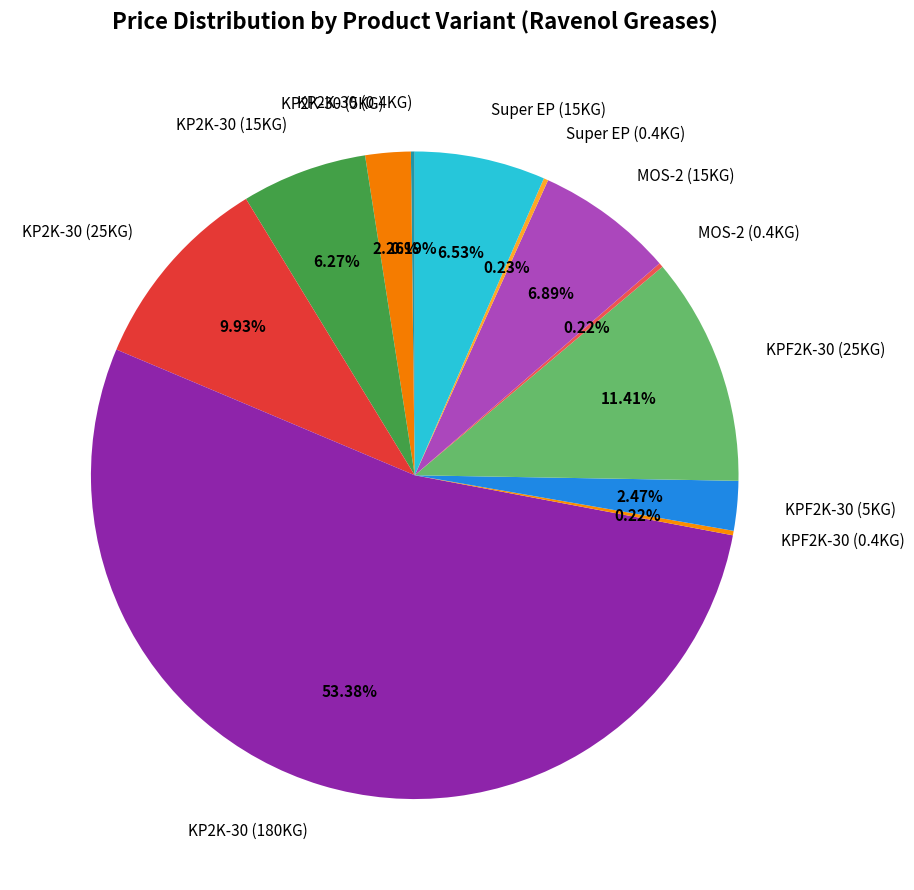

The KPF2K-30 (25KG) slice represents 11% of the pie. True or false?

True